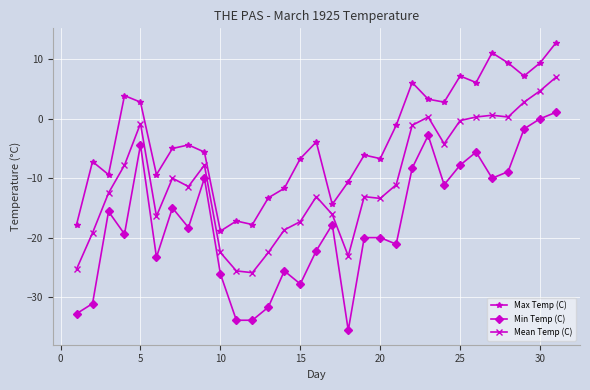

How many series are shown in this chart?

3